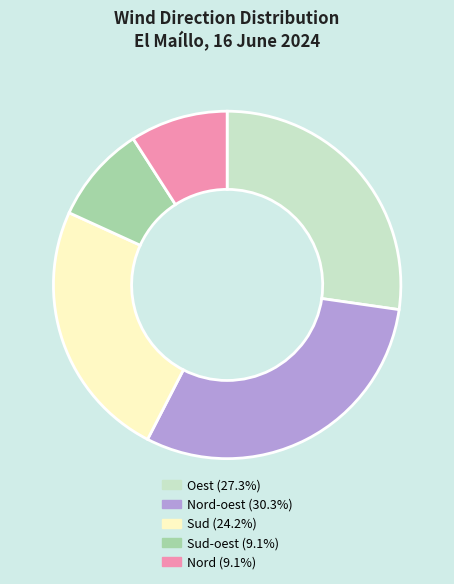

Is there any slice that represents more than half of the pie?

No